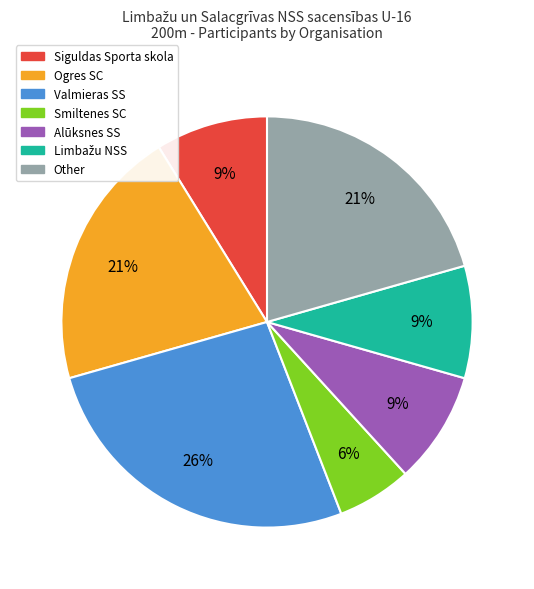

To the nearest percent, what percentage of the pie is Valmieras SS?

26%